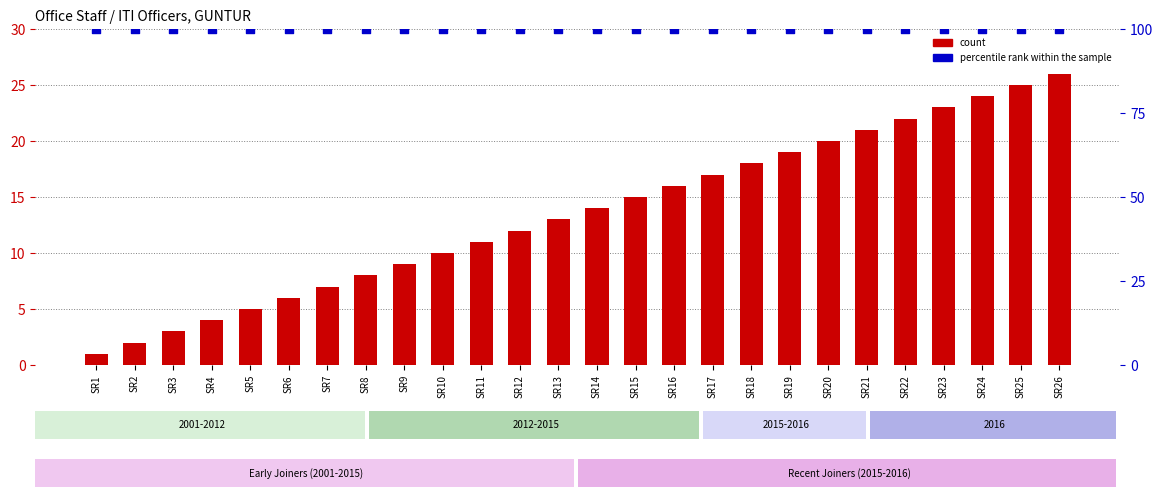

Is the value of count at SR24 greater than the value of percentile rank within the sample at SR9?

No